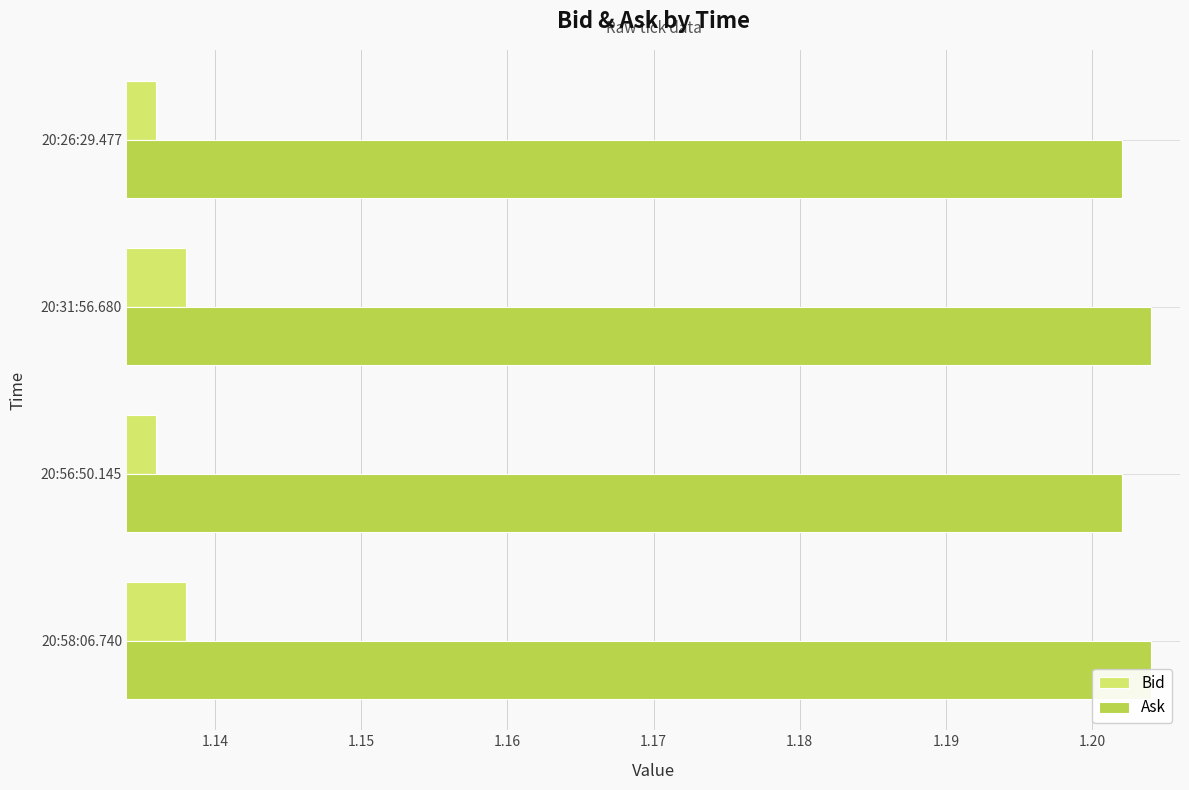

How many bars are there in each group?

2